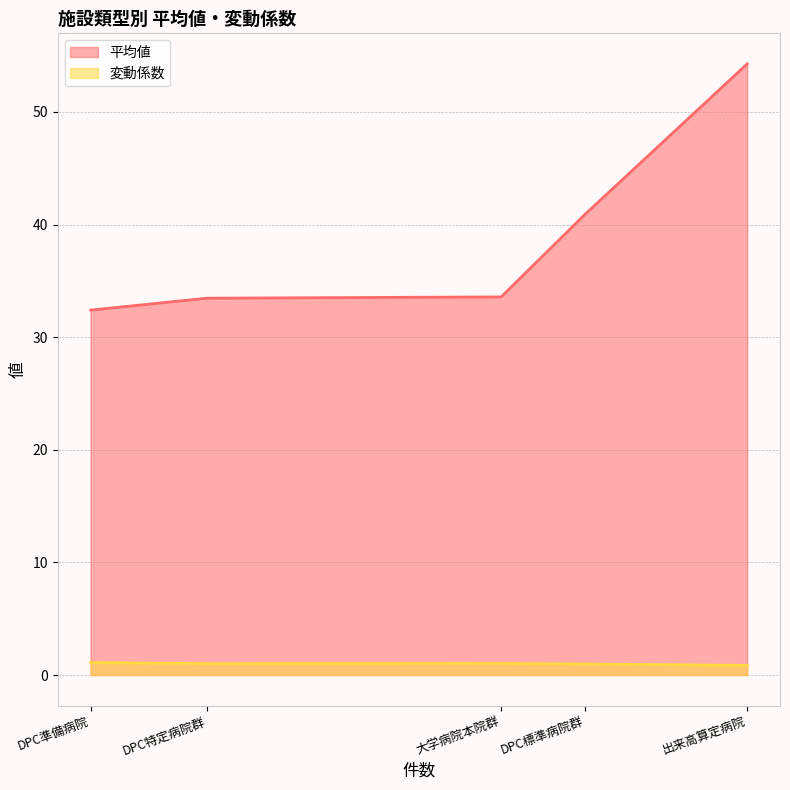

List the series in order of their peak value, lowest first.

変動係数, 平均値